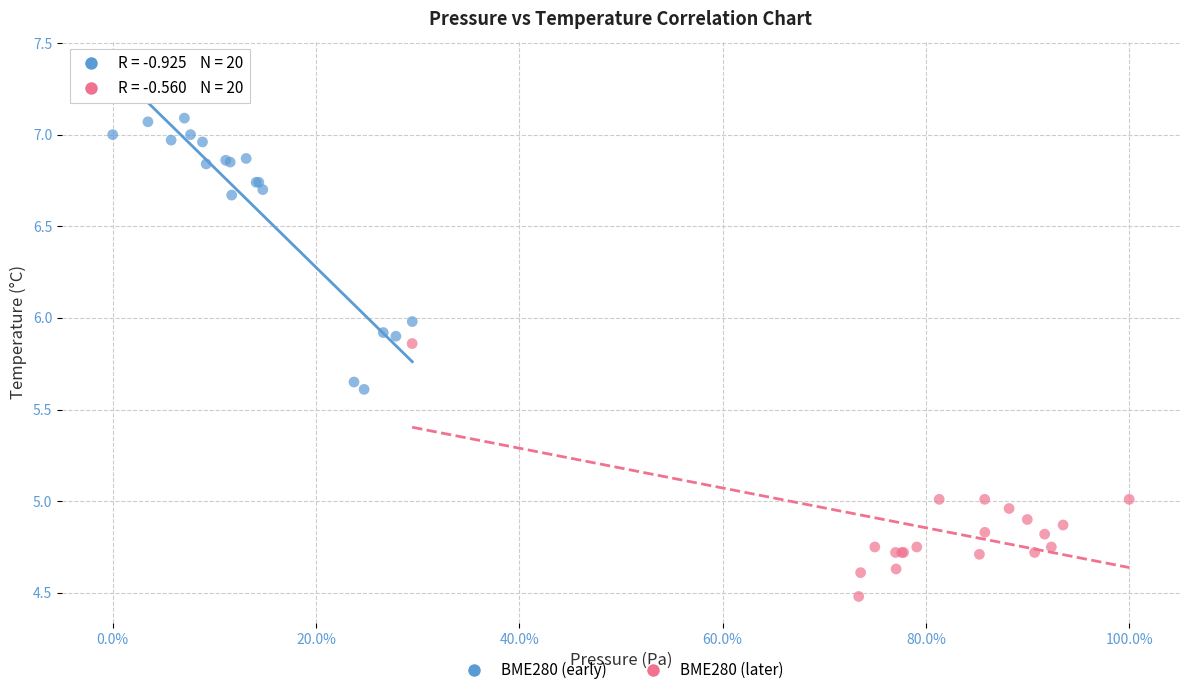

Which series has the widest spread of Y values?

BME280 (early)